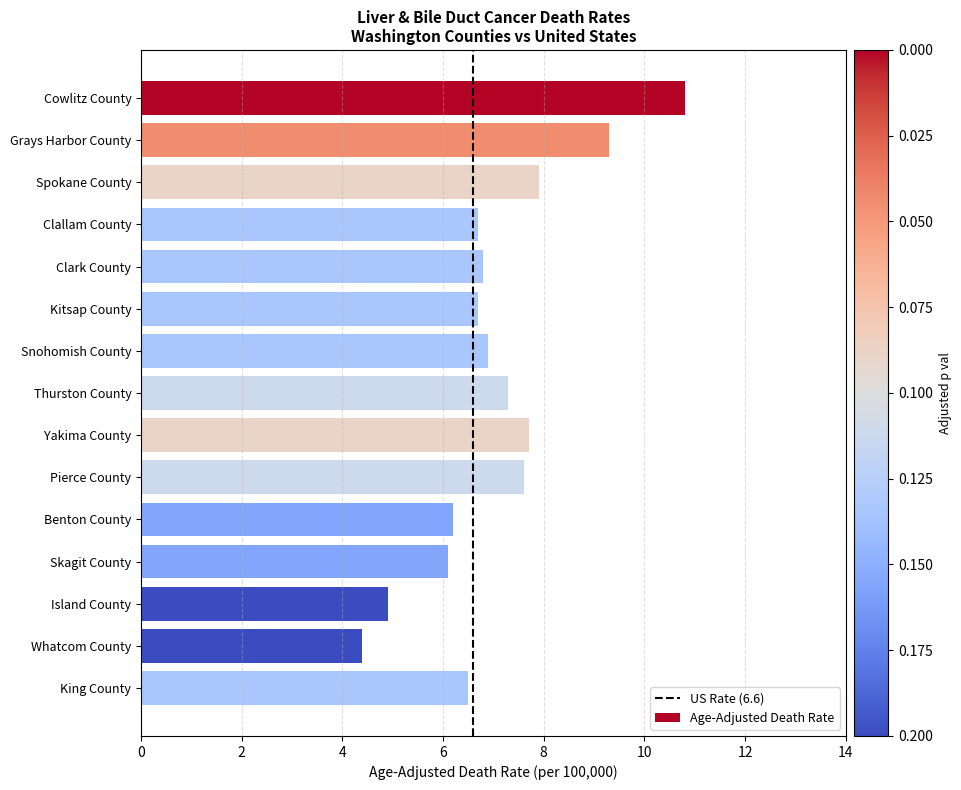

What is the difference between the maximum and minimum values?

6.4